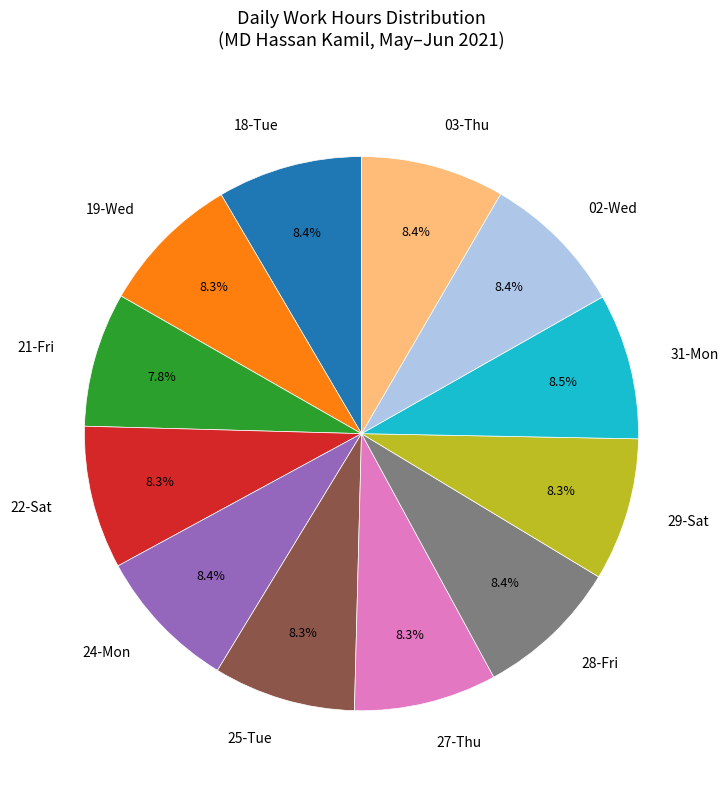

To the nearest percent, what portion does 22-Sat represent?

8%